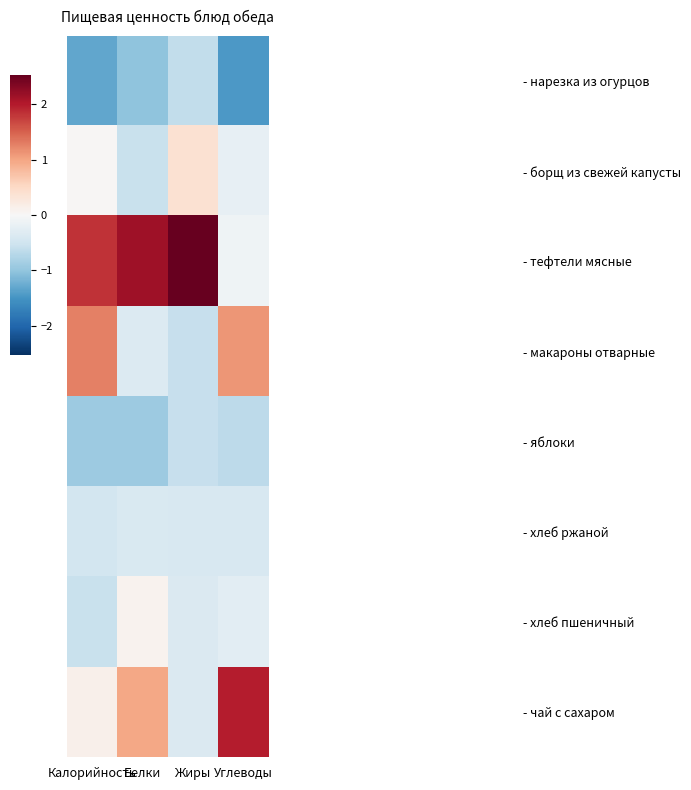

Reading left to right, extract all data points from this chart.

- нарезка из огурцов: Калорийность=-1.3	Белки=-1.0	Жиры=-0.6	Углеводы=-1.5
- борщ из свежей капусты: Калорийность=0.0	Белки=-0.6	Жиры=0.4	Углеводы=-0.2
- тефтели мясные: Калорийность=1.8	Белки=2.1	Жиры=2.5	Углеводы=-0.1
- макароны отварные: Калорийность=1.3	Белки=-0.3	Жиры=-0.6	Углеводы=1.1
- яблоки: Калорийность=-0.9	Белки=-0.9	Жиры=-0.6	Углеводы=-0.7
- хлеб ржаной: Калорийность=-0.5	Белки=-0.4	Жиры=-0.4	Углеводы=-0.4
- хлеб пшеничный: Калорийность=-0.6	Белки=0.1	Жиры=-0.4	Углеводы=-0.3
- чай с сахаром: Калорийность=0.1	Белки=1.0	Жиры=-0.4	Углеводы=2.0